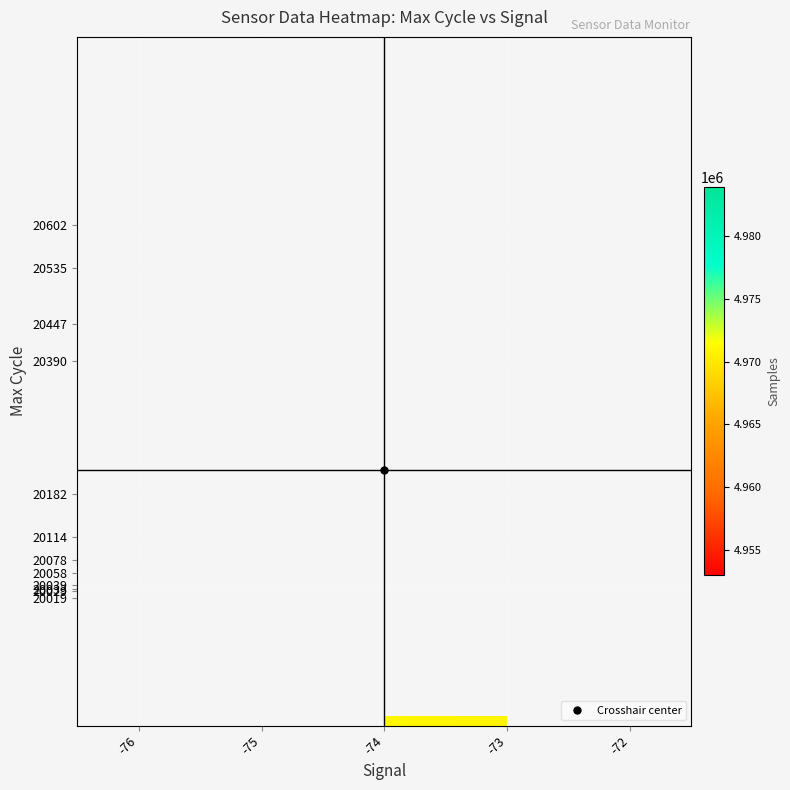

Which has a higher value, -76 or -74?

-74